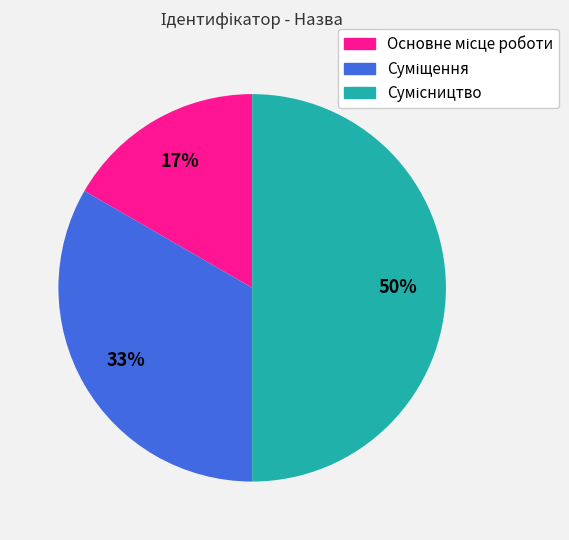

To the nearest percent, what is the average slice percentage?

33%